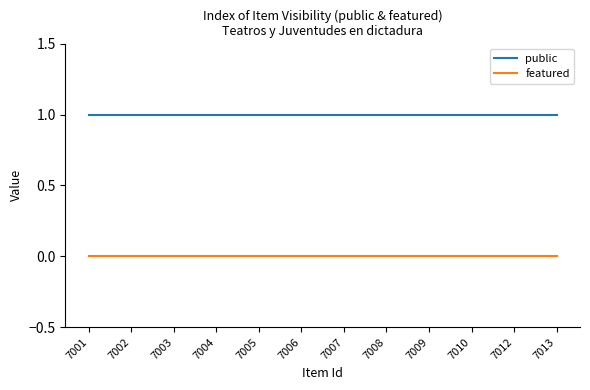

Rank the series by their average value, from highest to lowest.

public, featured